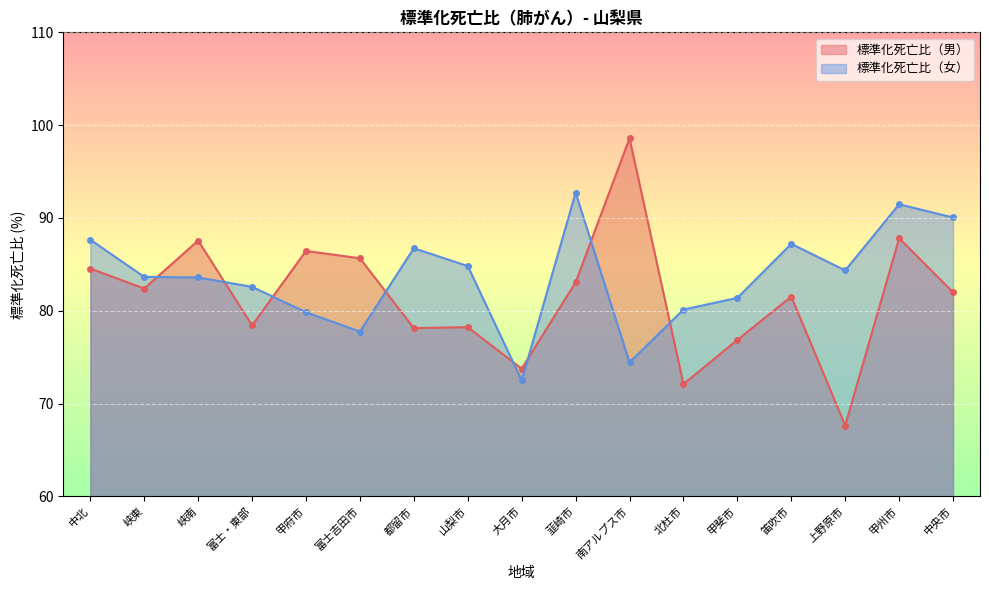

How many lines are shown in the chart?

2